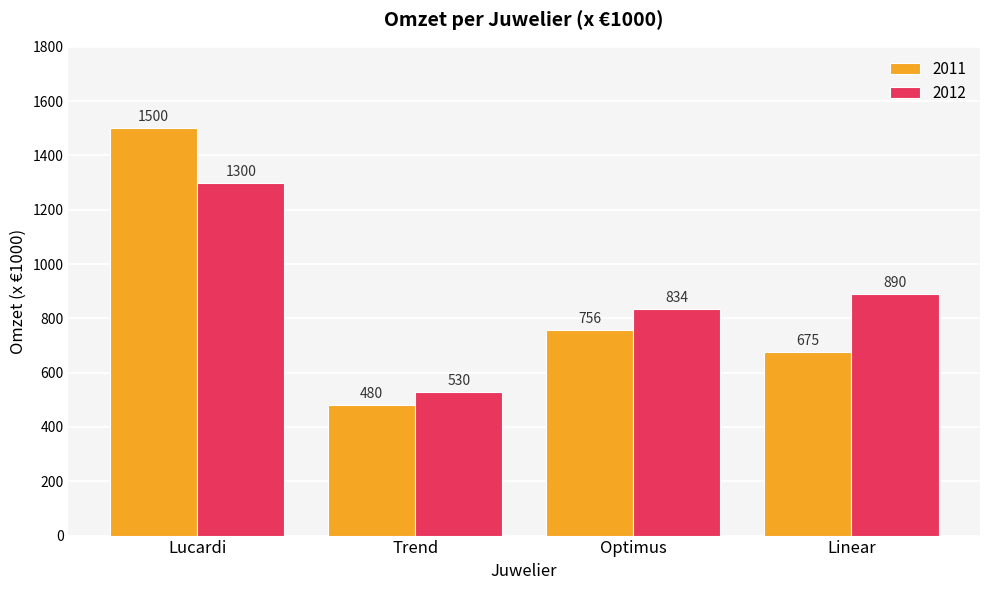

What is the sum of the 2012 values at Optimus and Linear?

1724